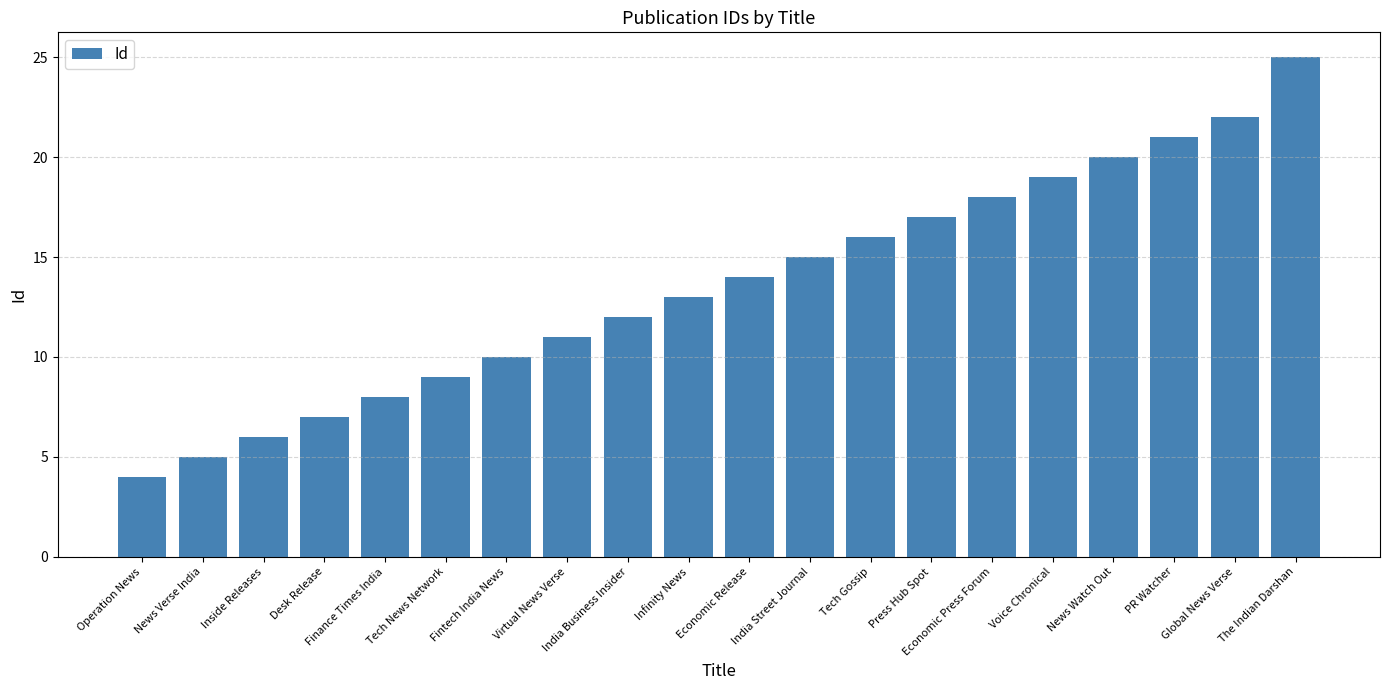

What is the value of the 15th bar from the left?

18